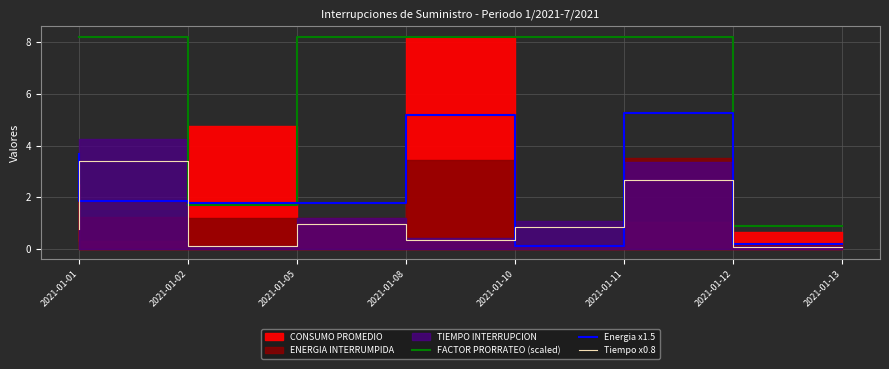

What is the minimum value shown in the chart?

0.1